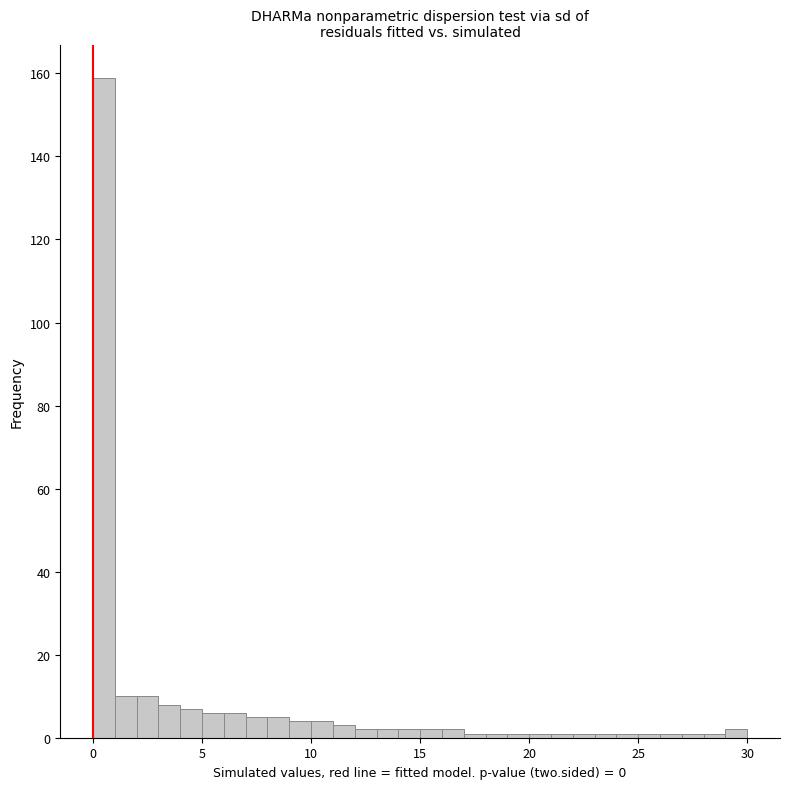

Around what value on the x-axis is the tallest bar? Give the approximate position of its centre, as read against the axis.

0.5